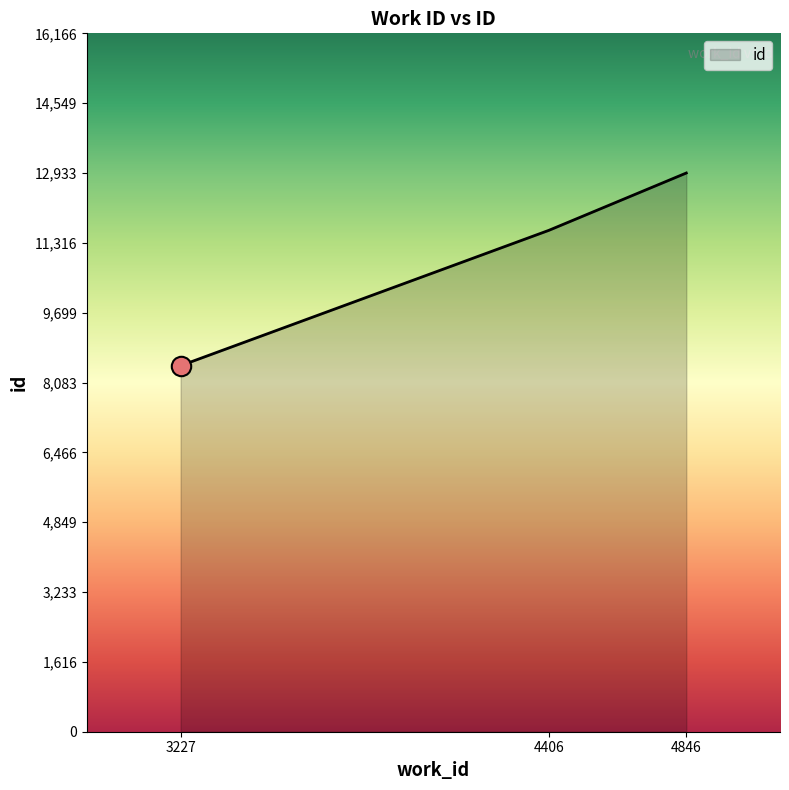

Count the values in the range 8473 to 12933.

3